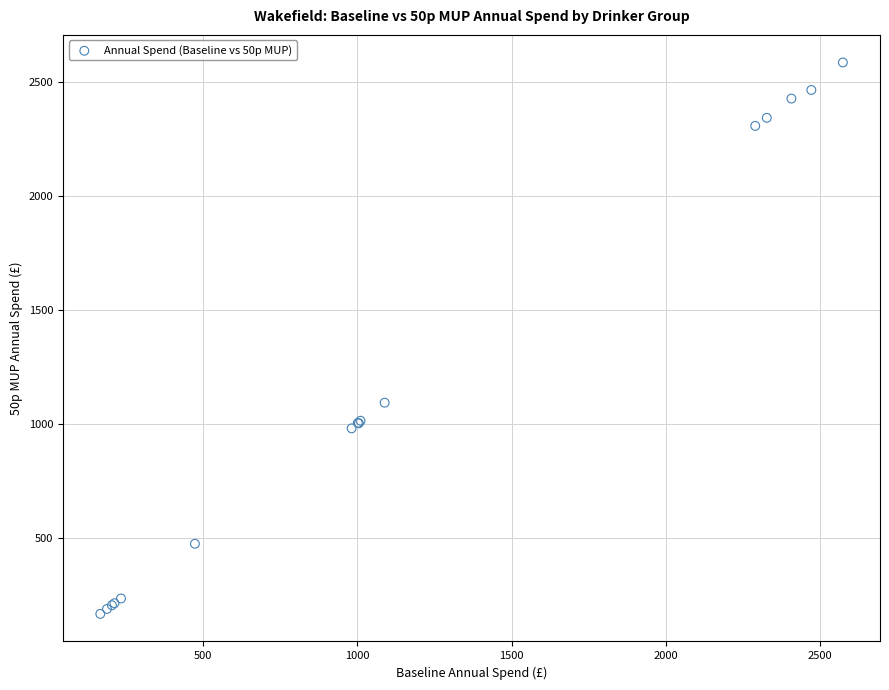

What Y value in the scatter plot is closest to 1376?

1093.6